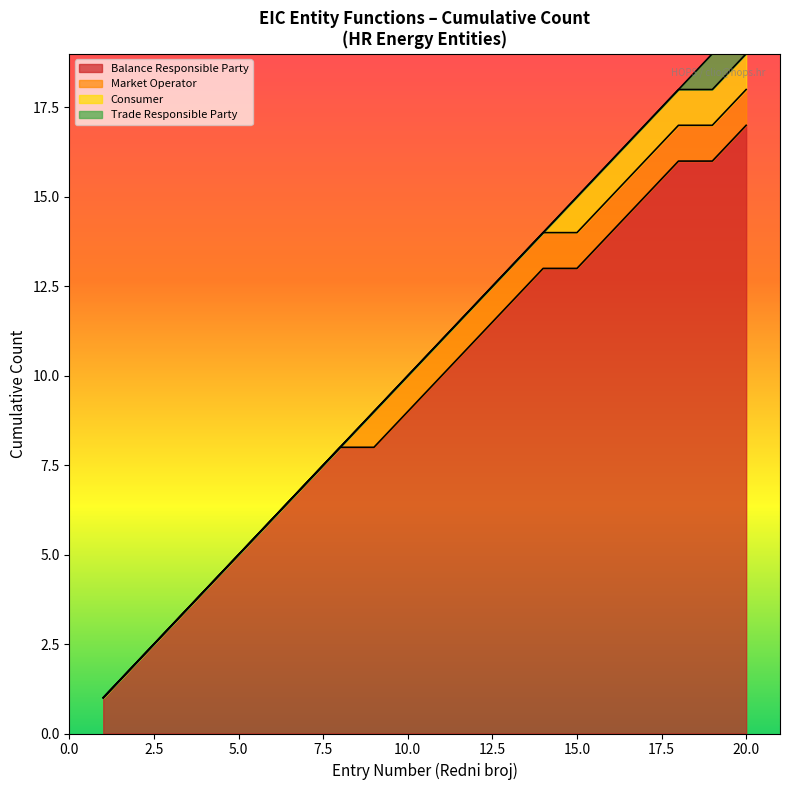

At which category does the chart reach its peak across all series?

20